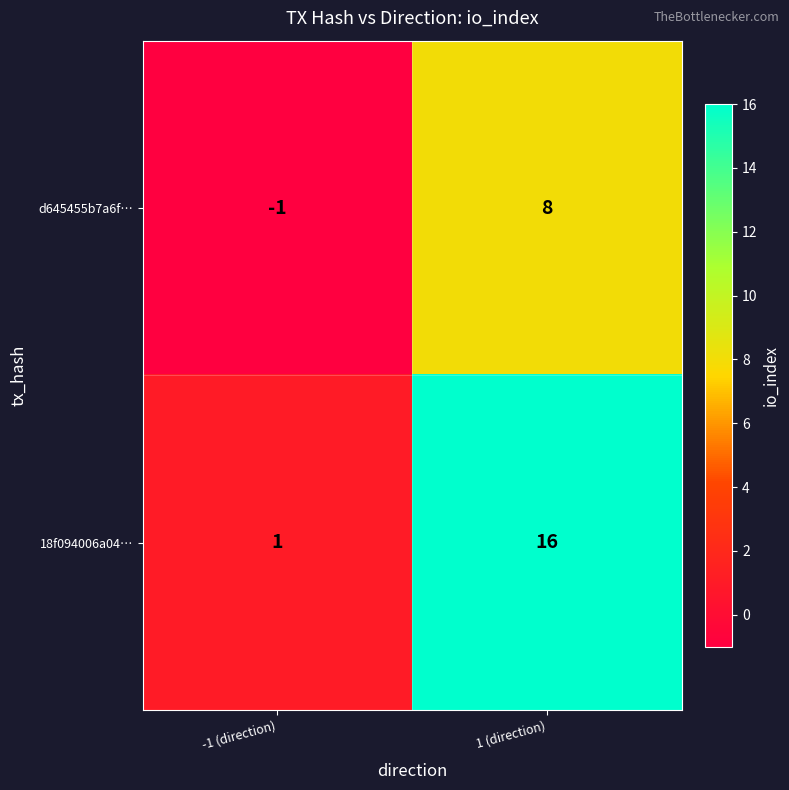

At which label is 18f094006a04… closest to 8?

-1 (direction)